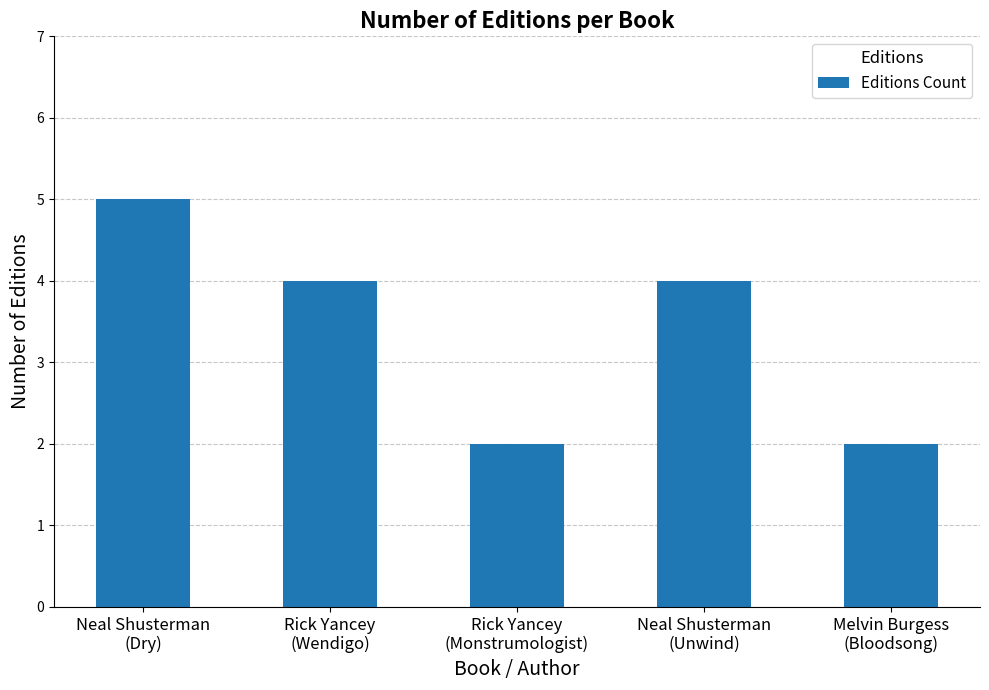

Is it true that the value at Neal Shusterman
(Dry) is 5?

True